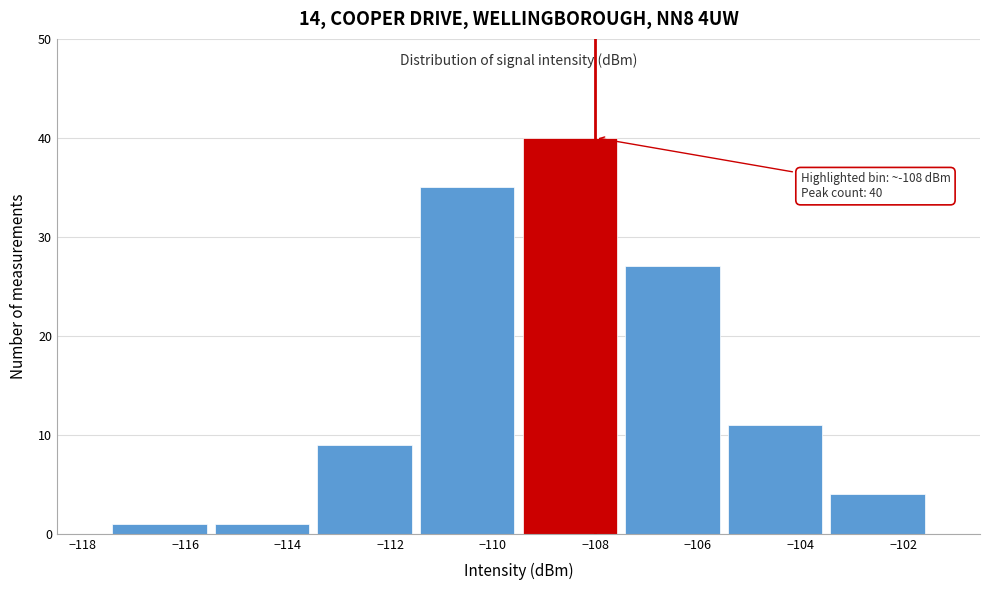

Which range on the x-axis has the tallest bar?

-109.5 to -107.5